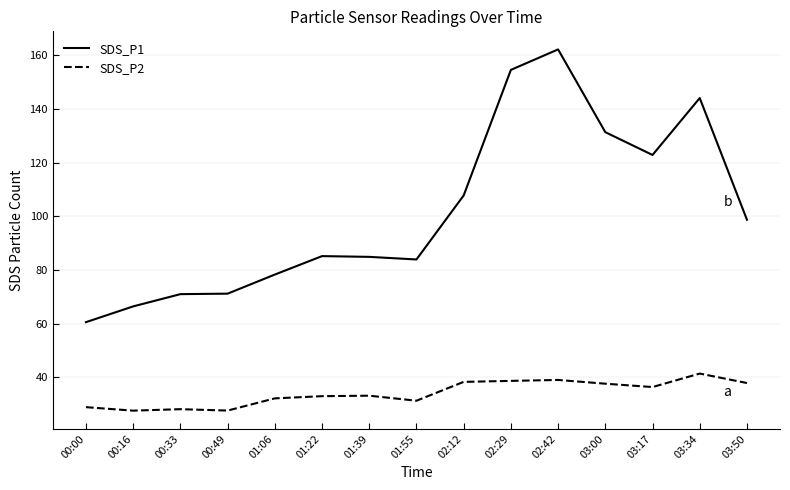

List the series in order of their peak value, highest first.

SDS_P1, SDS_P2